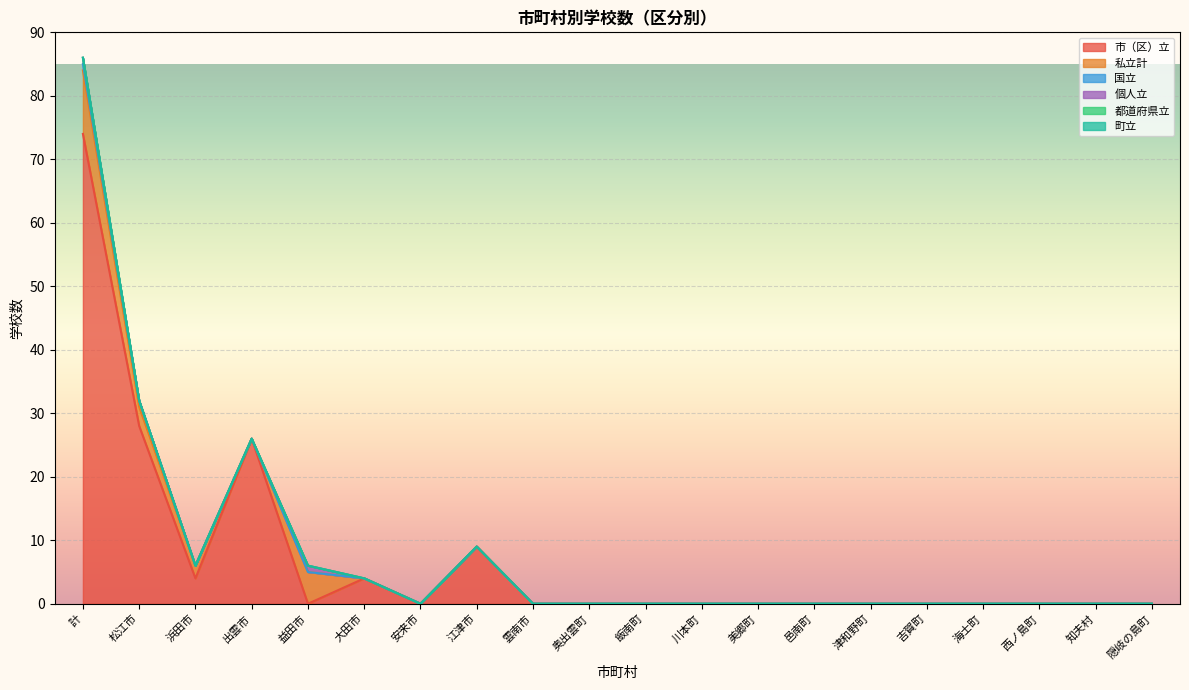

What is the label of the 1st point from the right?

隠岐の島町